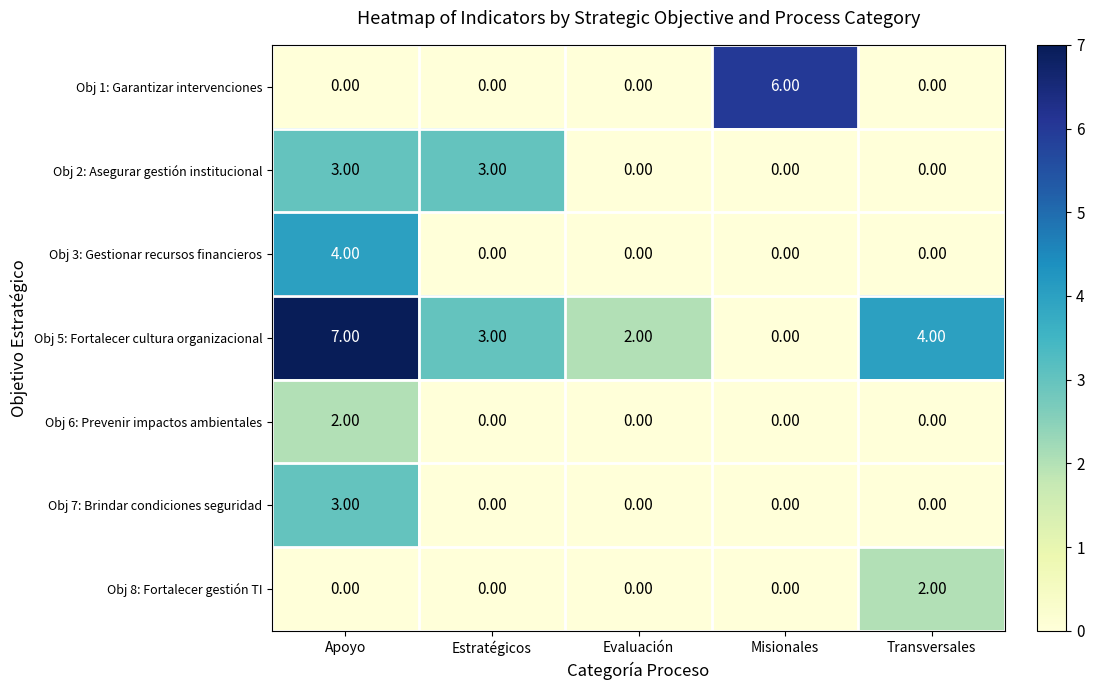

At which category is the sum across all series the highest?

Apoyo